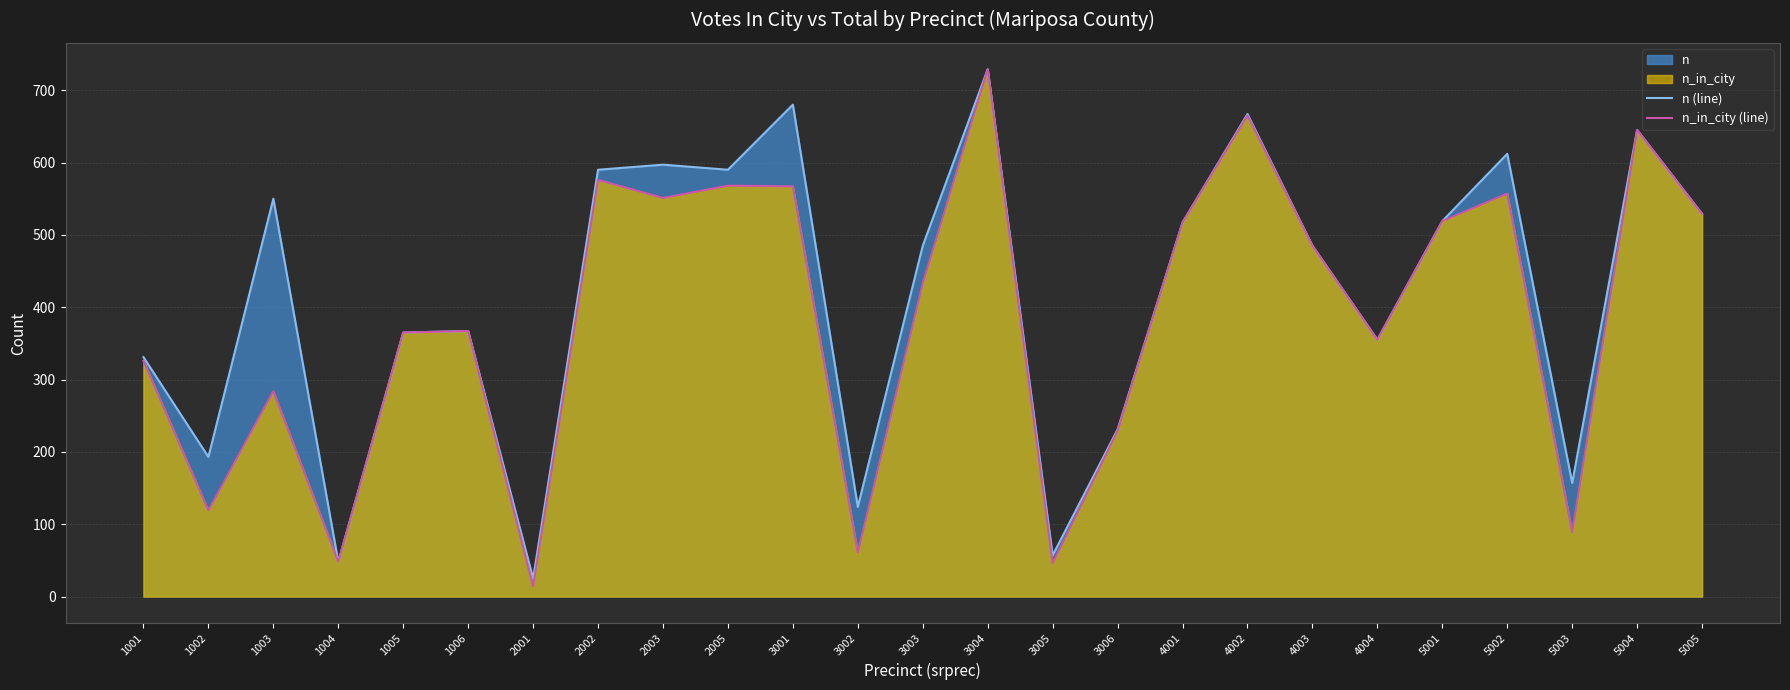

True or false: n_in_city (line) and n (line) cross at least once.

False